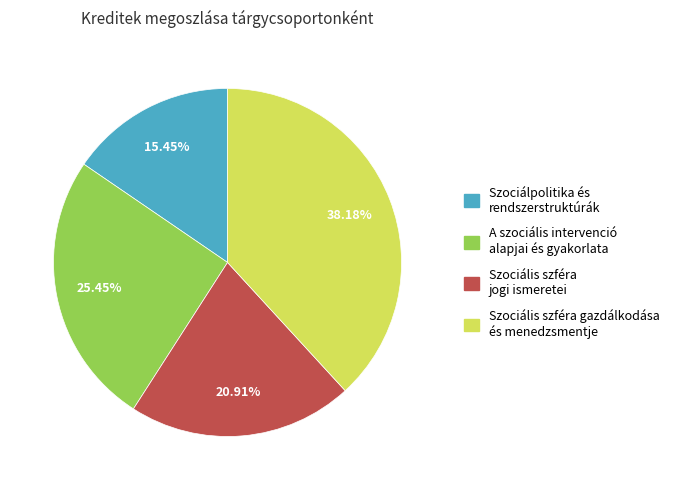

To the nearest percent, what is the difference between the Szociális szféra gazdálkodása és menedzsmentje and Szociális szféra jogi ismeretei slice percentages?

17%